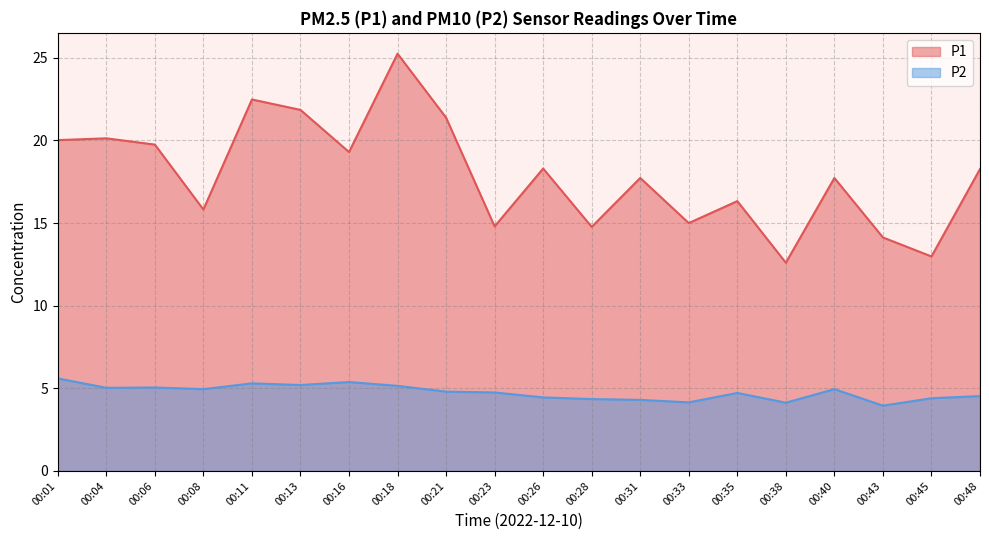

How many interior local peaks does the P1 series have?

7